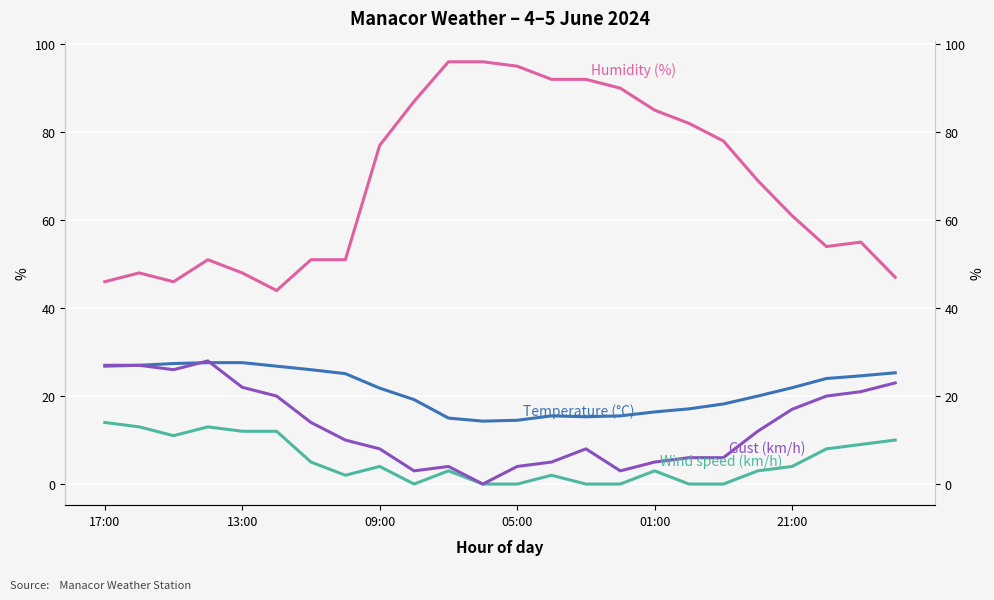

What is the value of the Gust (km/h) point at the 14th from the left?

5.0